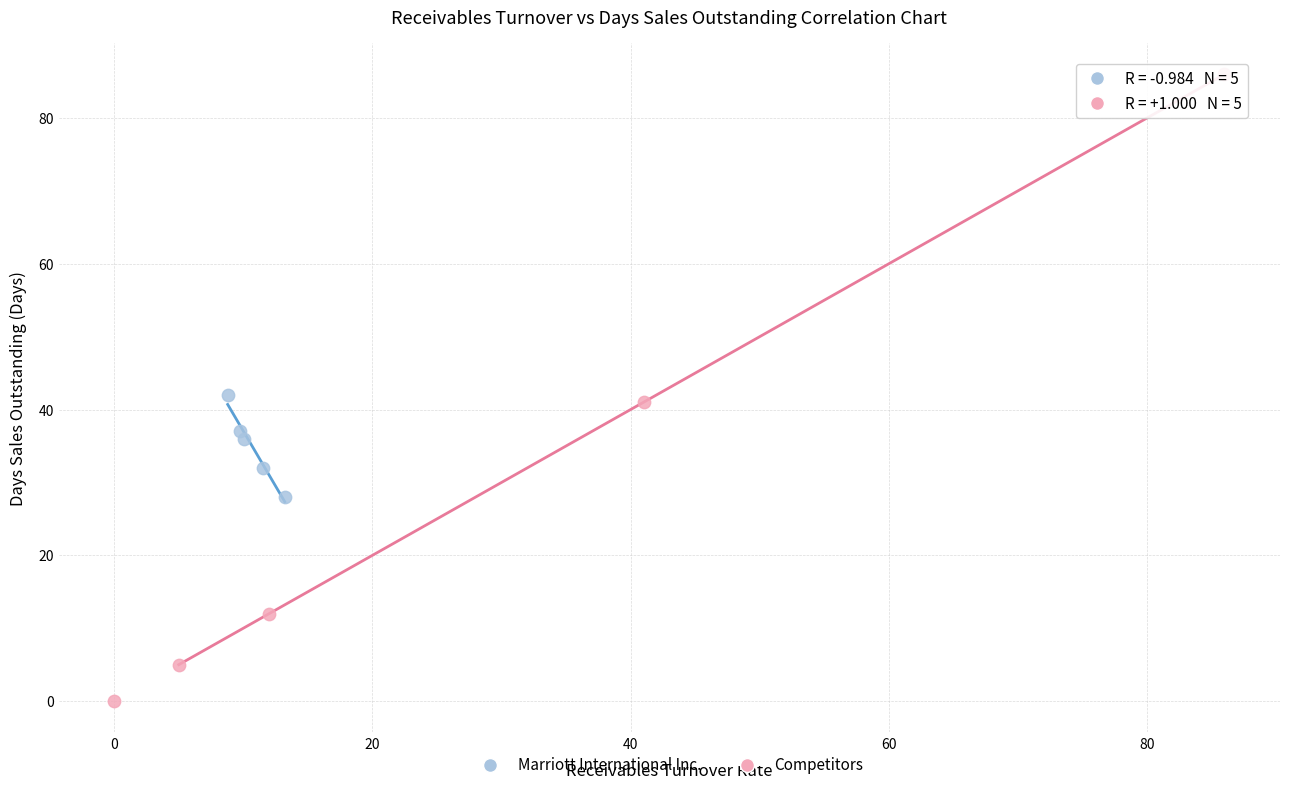

Which series has the largest Y range (max minus min)?

Competitors